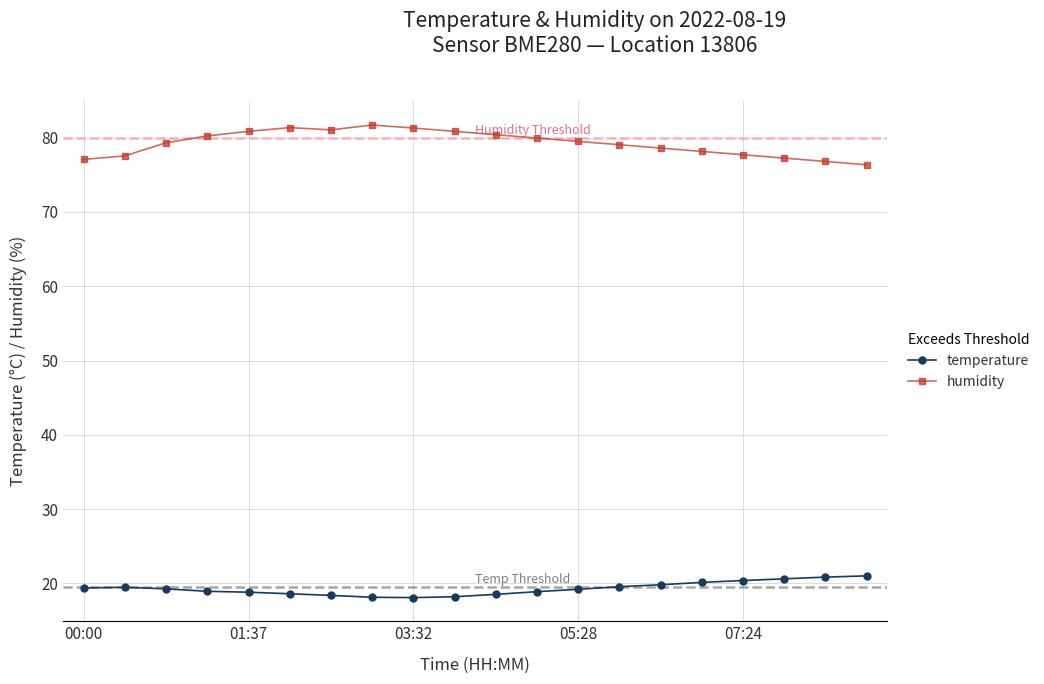

What is the value of the temperature point at the 1st from the left?

19.4